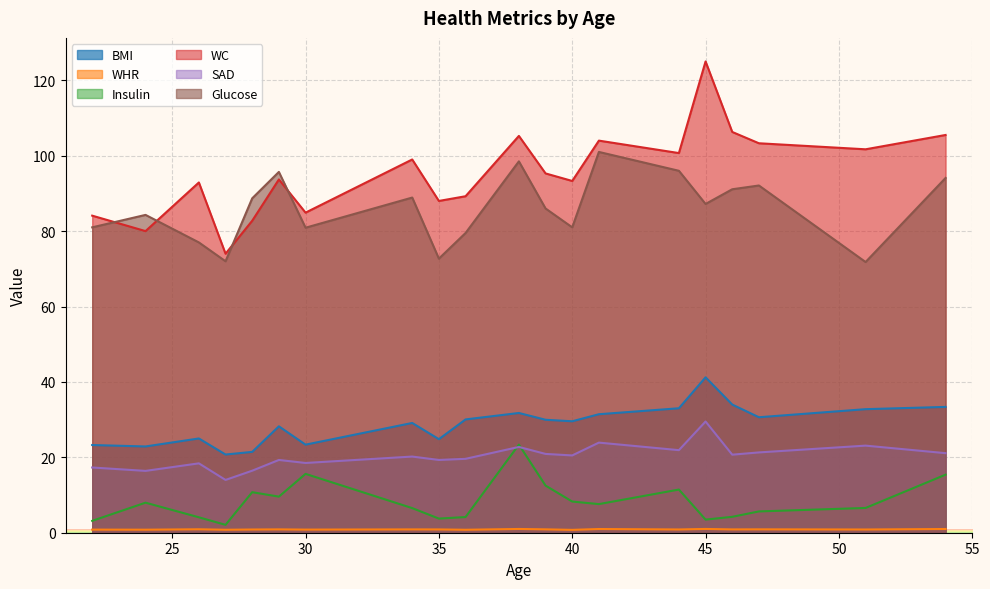

Rank the categories by BMI value from lowest to highest.

27, 28, 24, 22, 30, 35, 26, 29, 34, 40, 39, 36, 47, 41, 38, 51, 44, 54, 46, 45